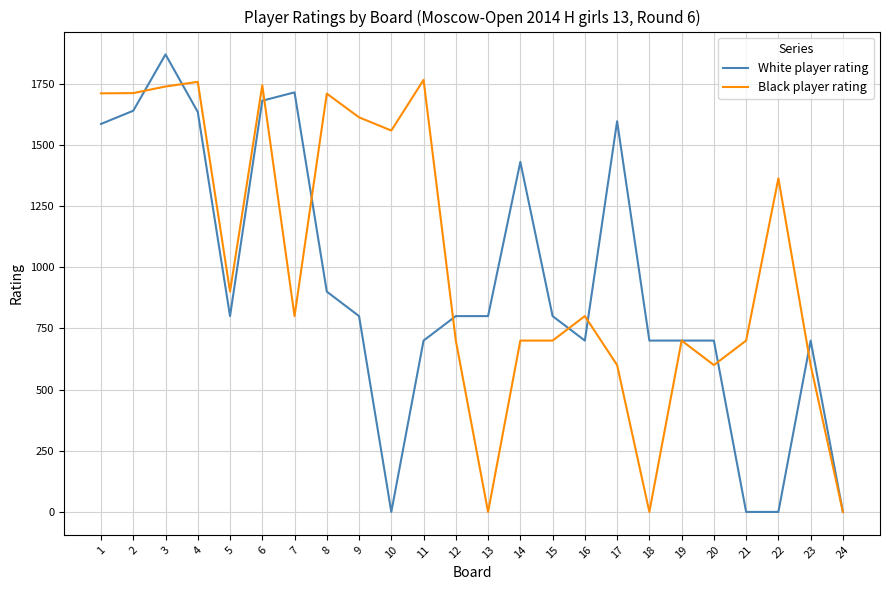

List the series in order of their overall mean, lowest first.

White player rating, Black player rating